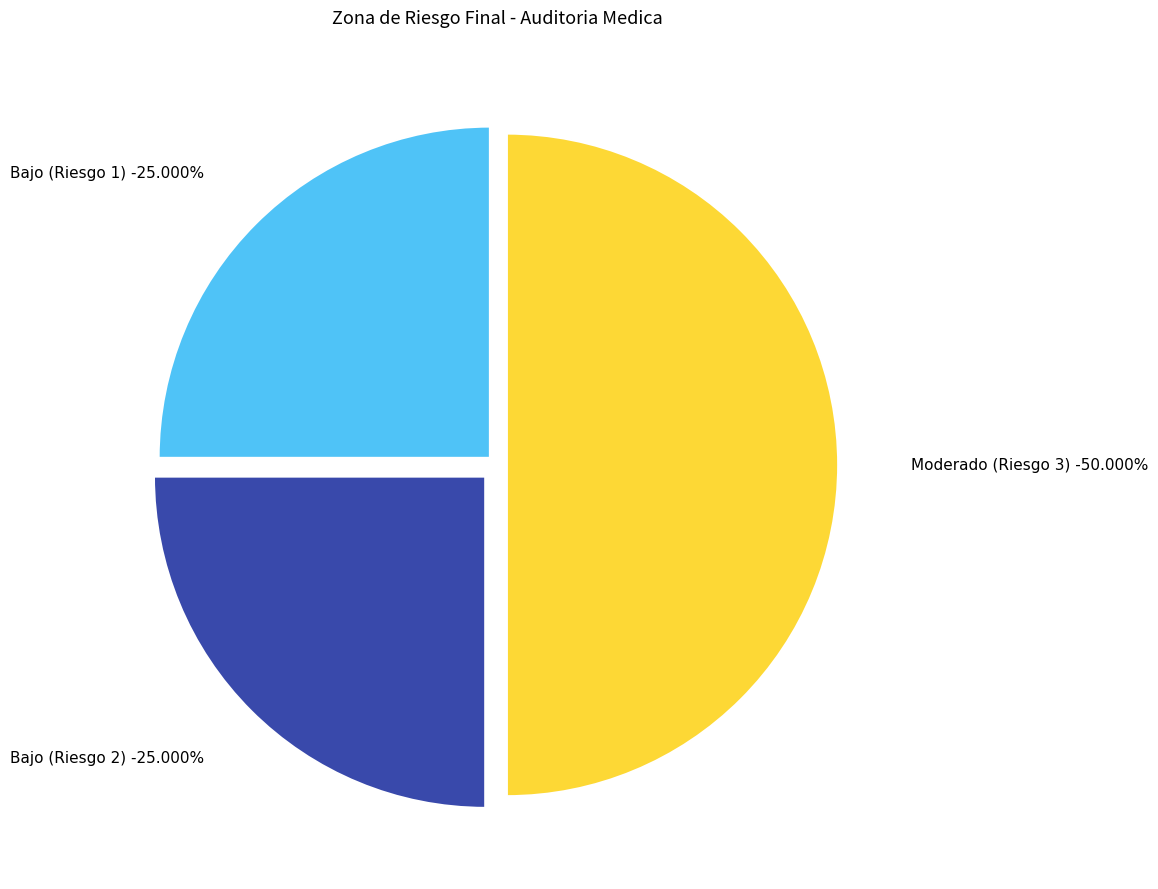

To the nearest percent, what is the average slice percentage?

33%